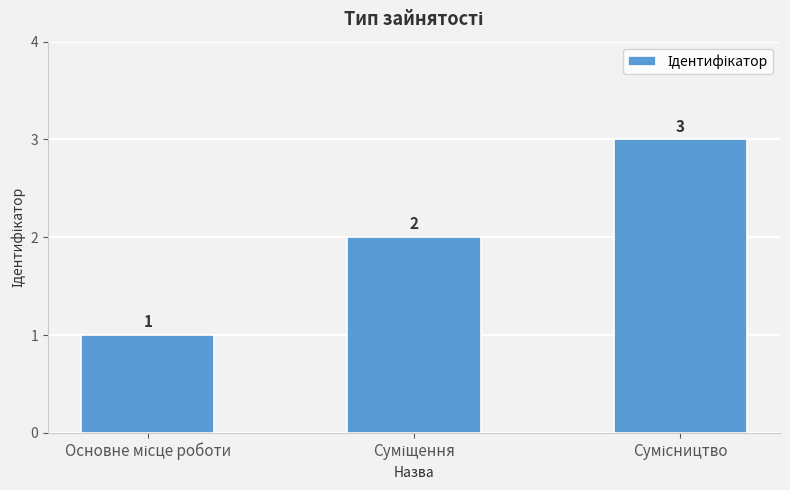

What is the smallest value displayed?

1